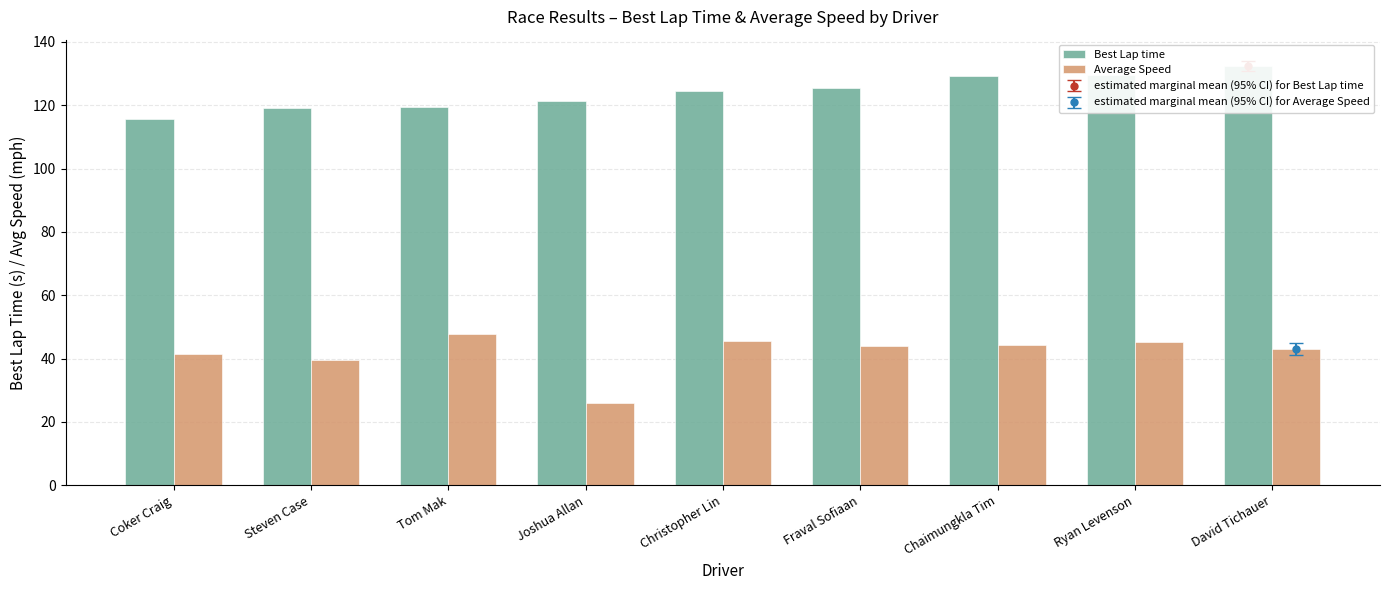

The Average Speed series shows 43.0 at David Tichauer. True or false?

True